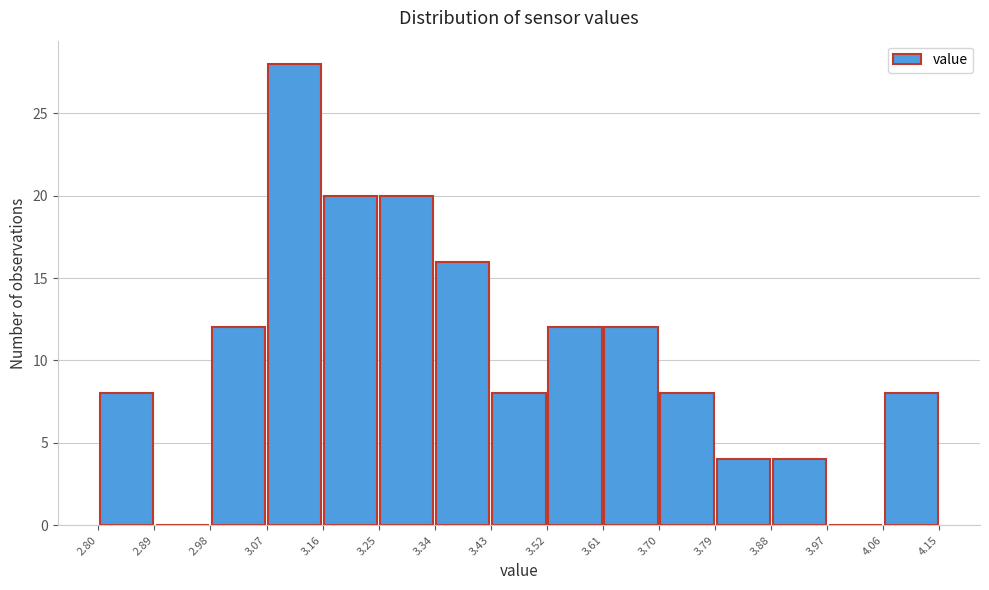

How tall is the bar that spans 4.06 to 4.15 on the x-axis? The values are not printed on the chart, so give them approximately, as read against the axis.

8